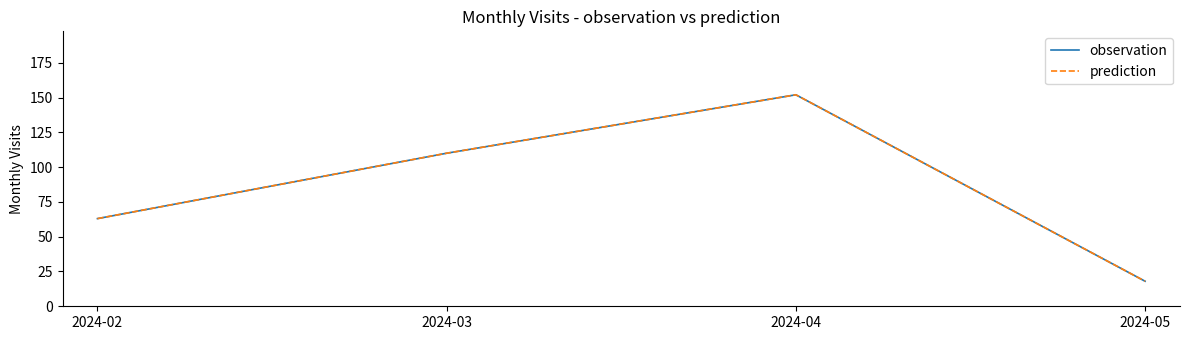

How many prediction values are between 63 and 152?

3